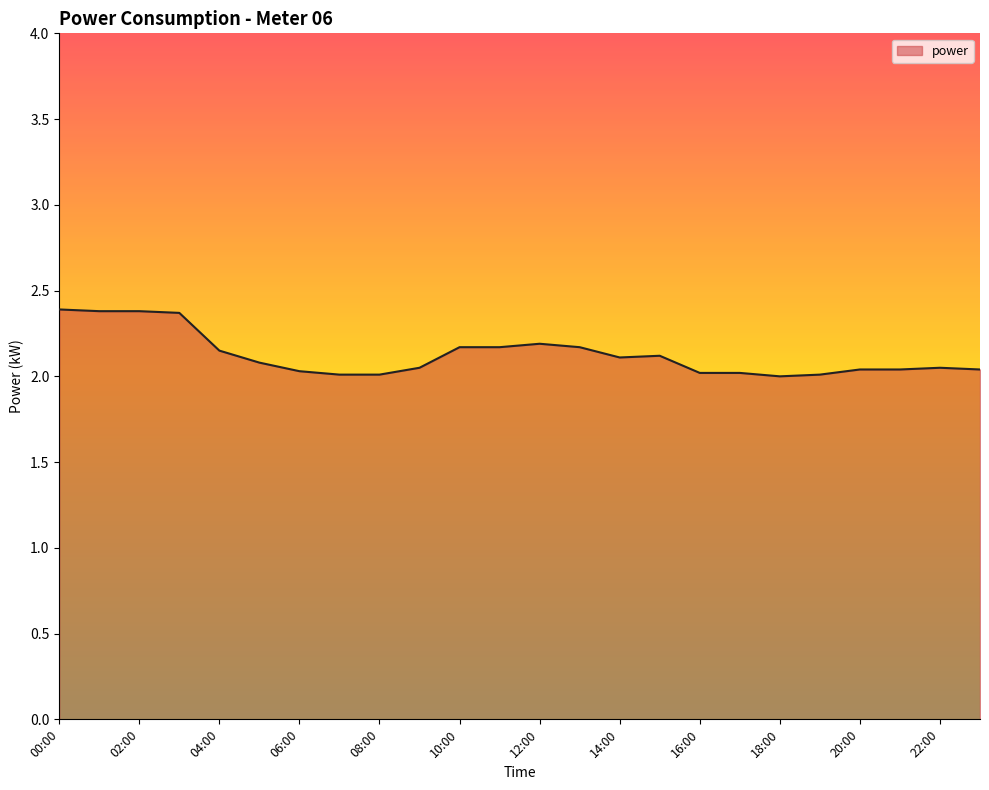

What is the difference between the maximum and minimum values?

0.4